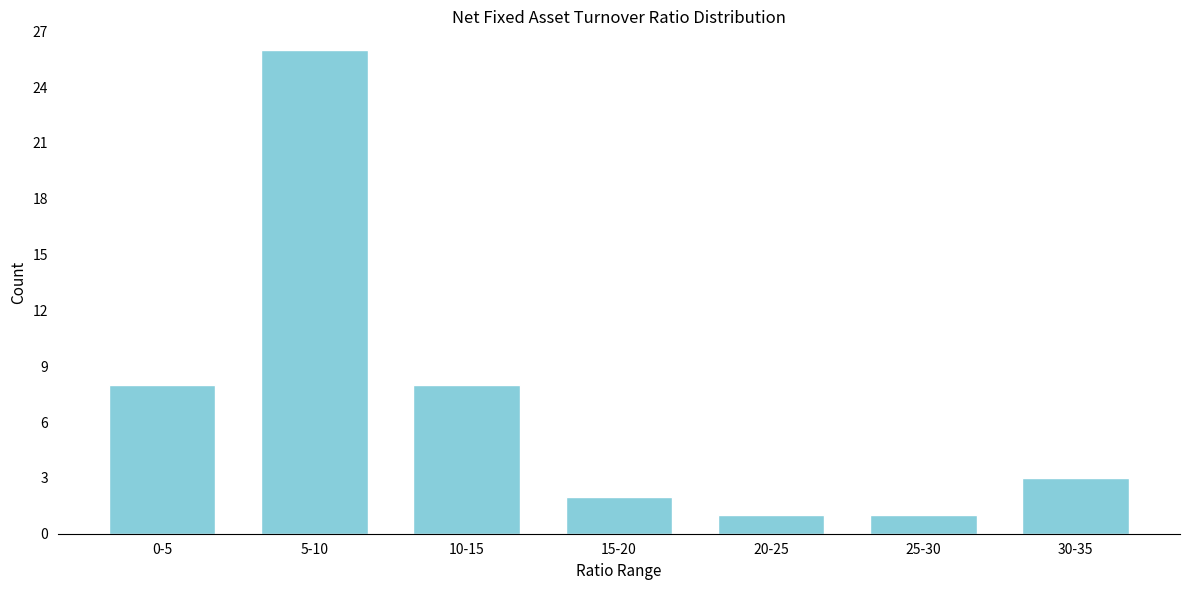

Reading left to right, what are all the values shown in this chart?

8	26	8	2	1	1	3